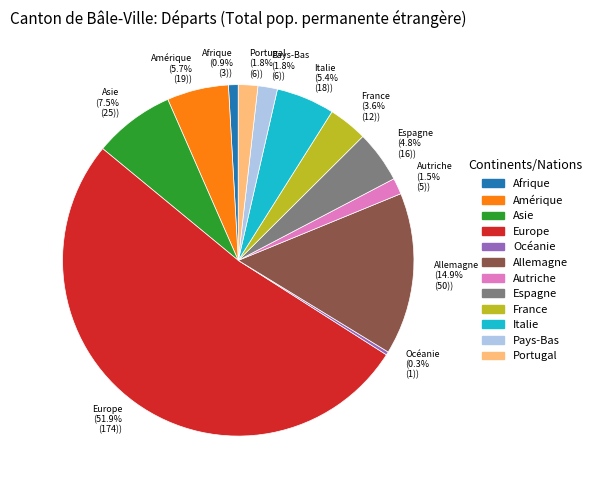

Which slice represents more than half of the pie?

Europe